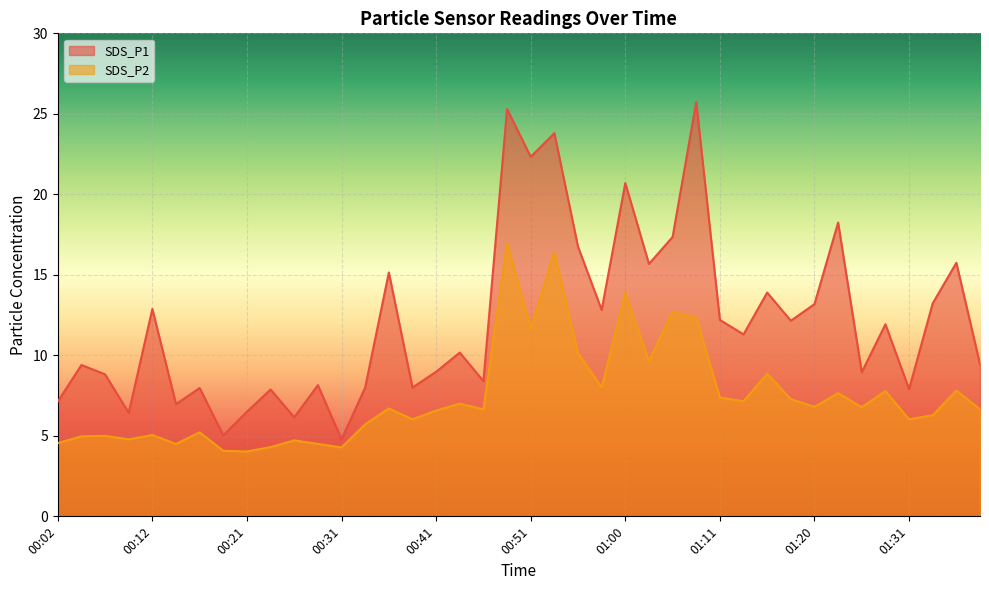

The value of SDS_P1 at 01:03 is 15.7. True or false?

True